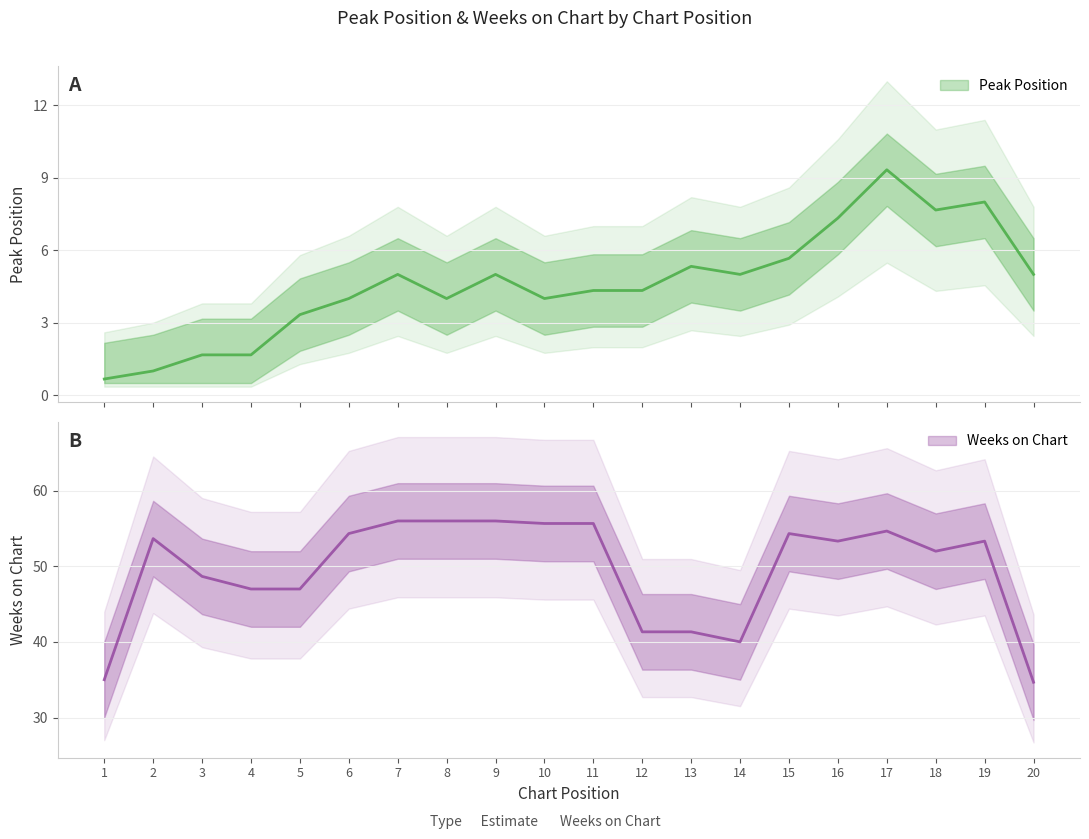

Count the number of categories in the chart.

20